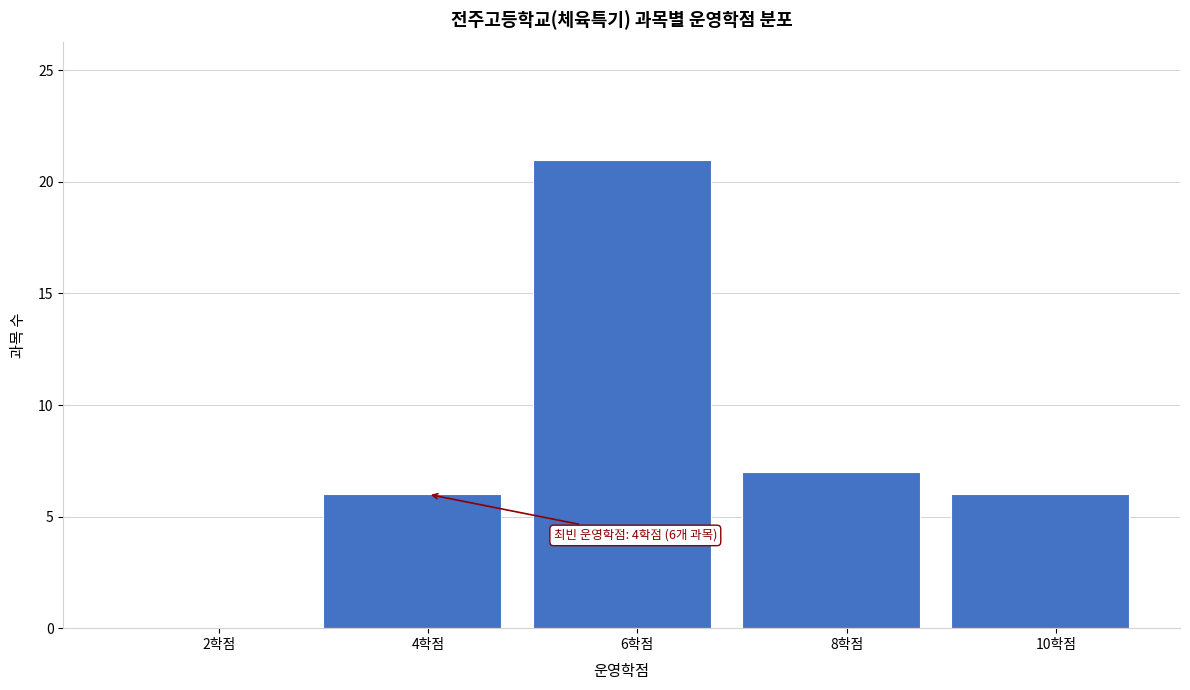

Reading left to right, list all the values displayed in this chart.

2학점=0	4학점=6	6학점=21	8학점=7	10학점=6